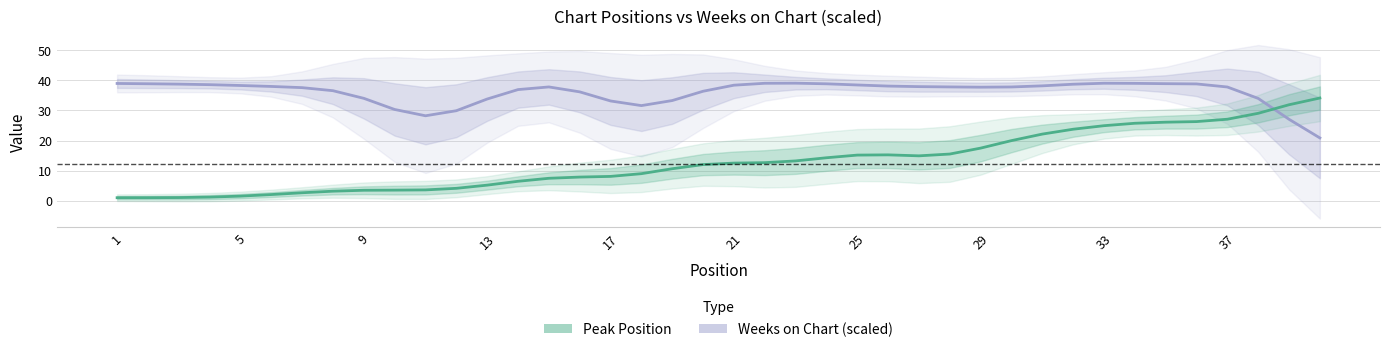

True or false: Peak Position has a value of 0.4 at 5.

False